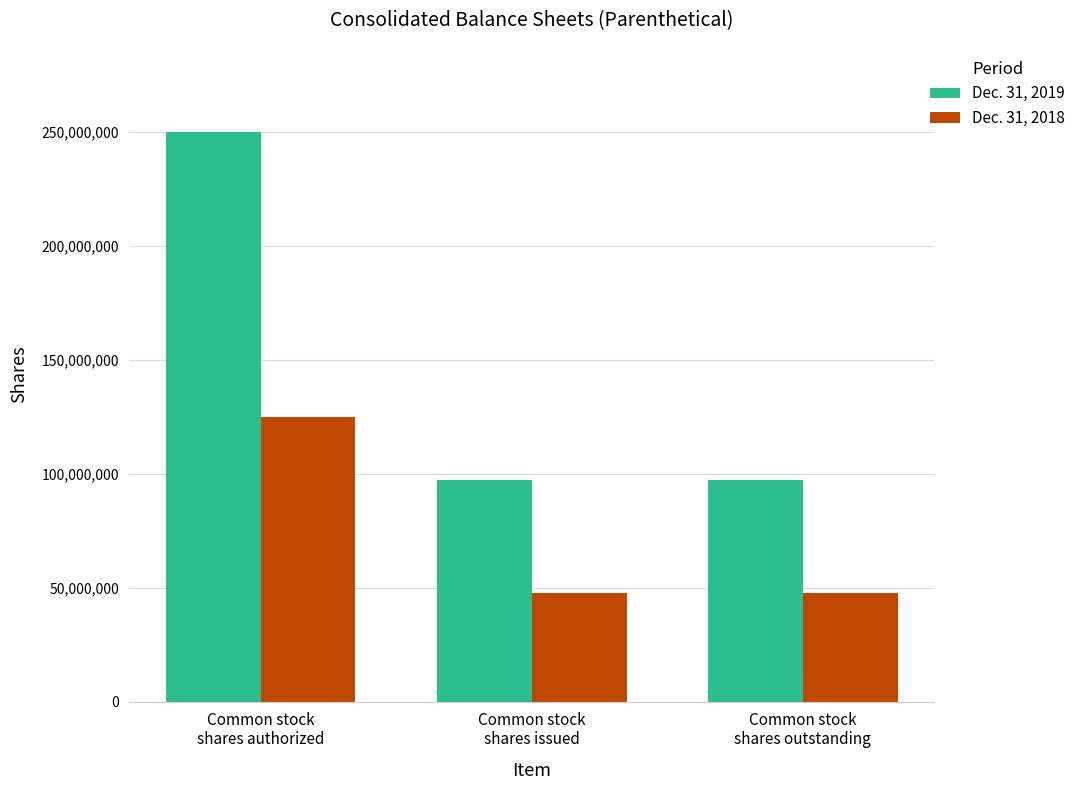

What is the value of the Dec. 31, 2018 bar at the 2nd from the left?

47971989